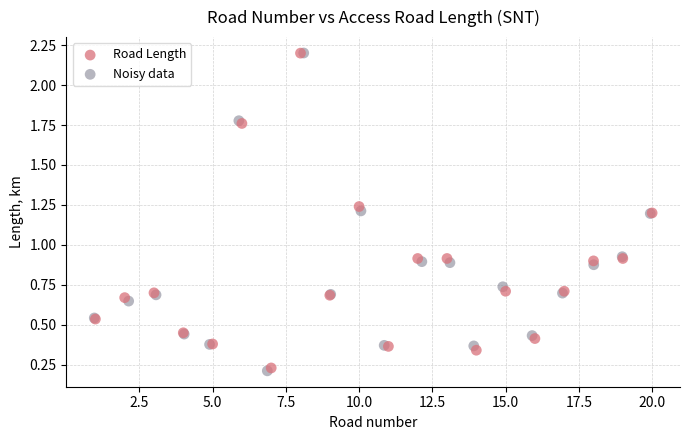

Which series has the largest Y range (max minus min)?

Noisy data